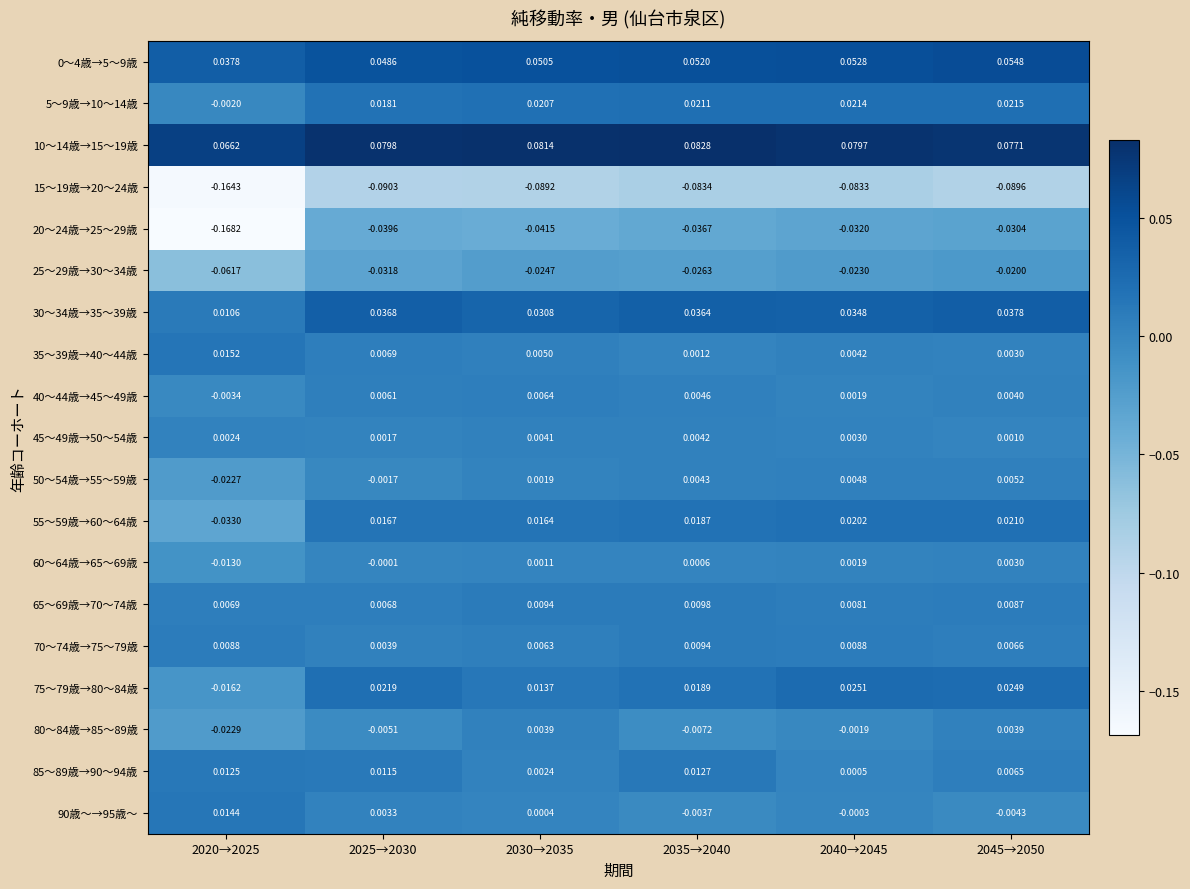

Is the value of 45～49歳→50～54歳 at 2035→2040 greater than the value of 25～29歳→30～34歳 at 2035→2040?

Yes